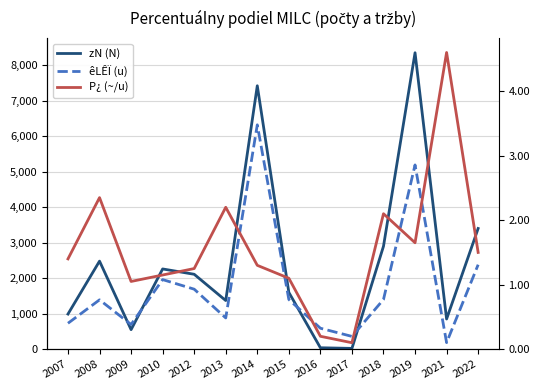

What is the value of the êLÊÏ (u) point at the 2nd from the left?

1390.0